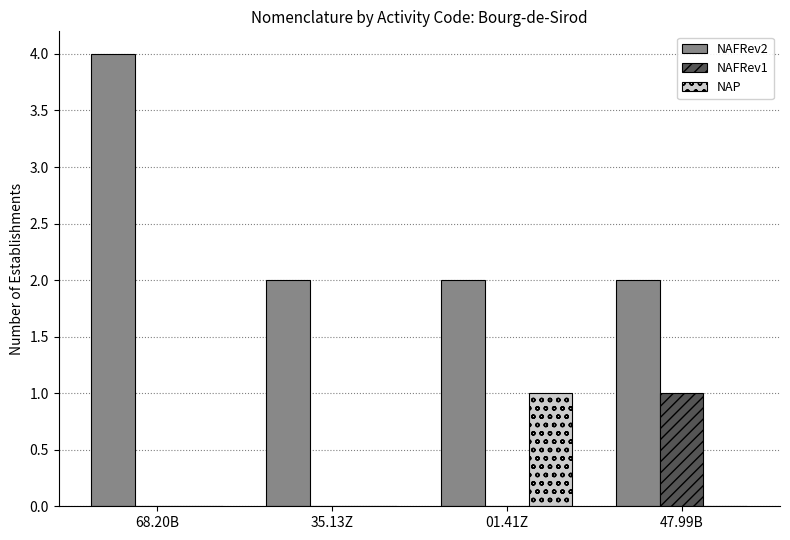

Reading left to right, transcribe all the data shown in this chart.

NAFRev2: 68.20B=4	35.13Z=2	01.41Z=2	47.99B=2
NAFRev1: 68.20B=0	35.13Z=0	01.41Z=0	47.99B=1
NAP: 68.20B=0	35.13Z=0	01.41Z=1	47.99B=0